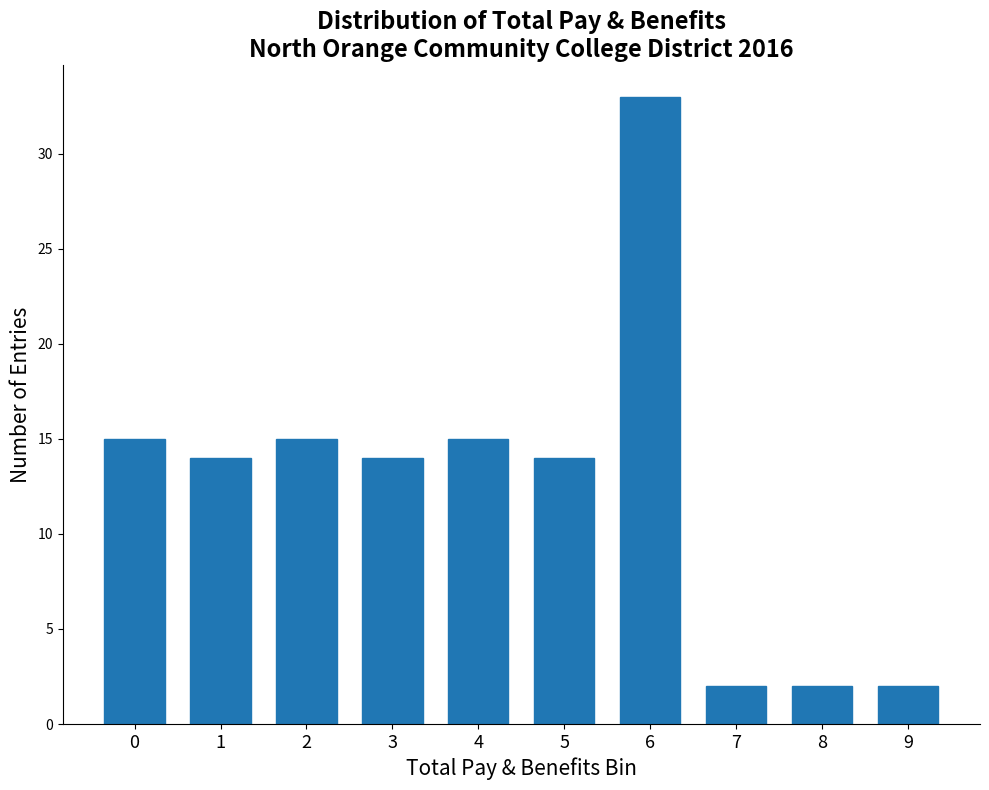

Reading left to right, list all the values displayed in this chart.

0=15	1=14	2=15	3=14	4=15	5=14	6=33	7=2	8=2	9=2